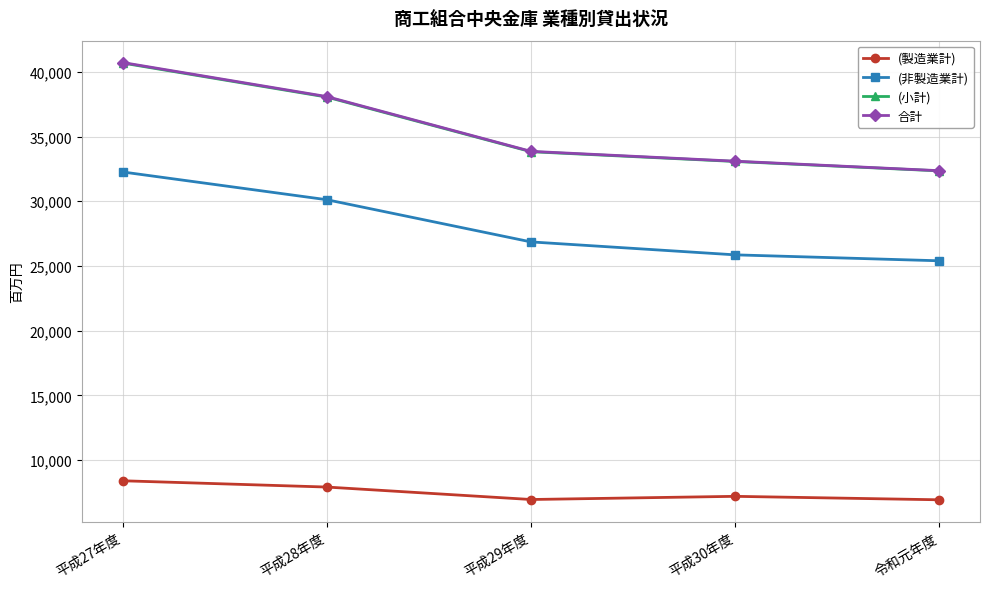

True or false: (非製造業計) and (小計) cross at least once.

False